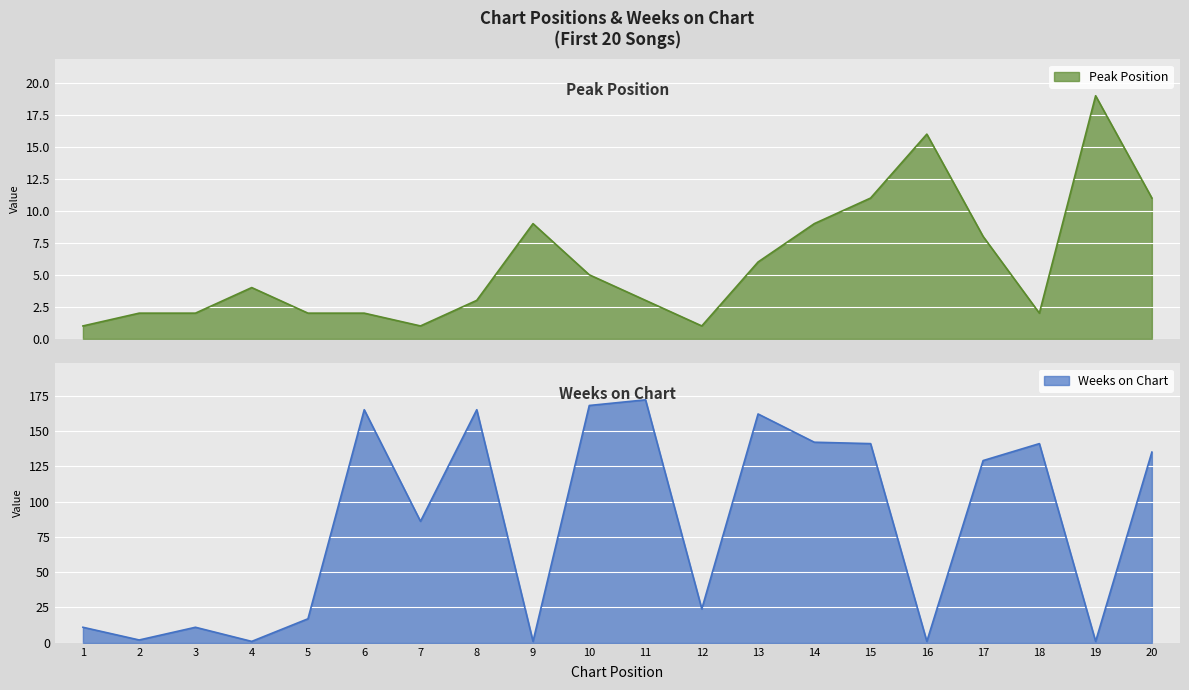

What is the smallest value displayed?

1